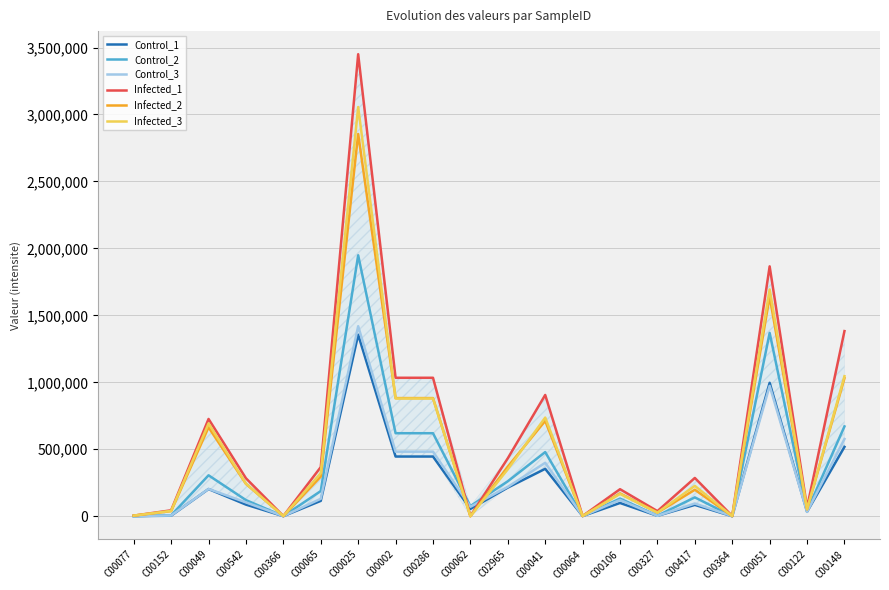

What is the greatest value displayed?

3449980.6